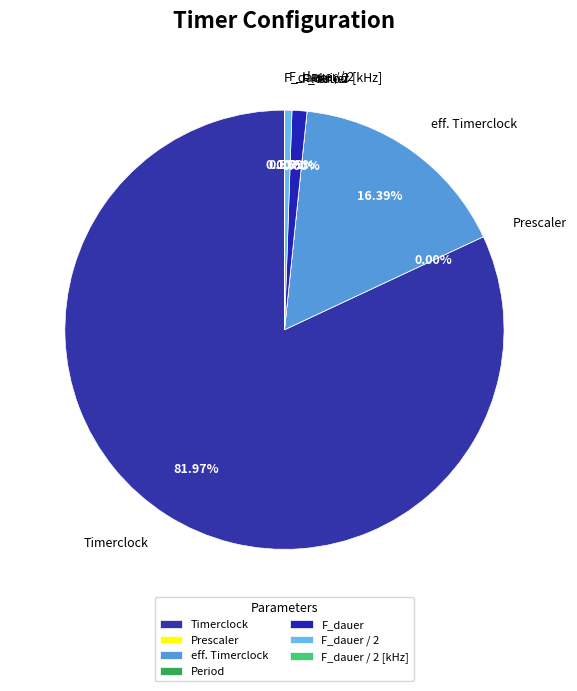

Which slice is the largest?

Timerclock